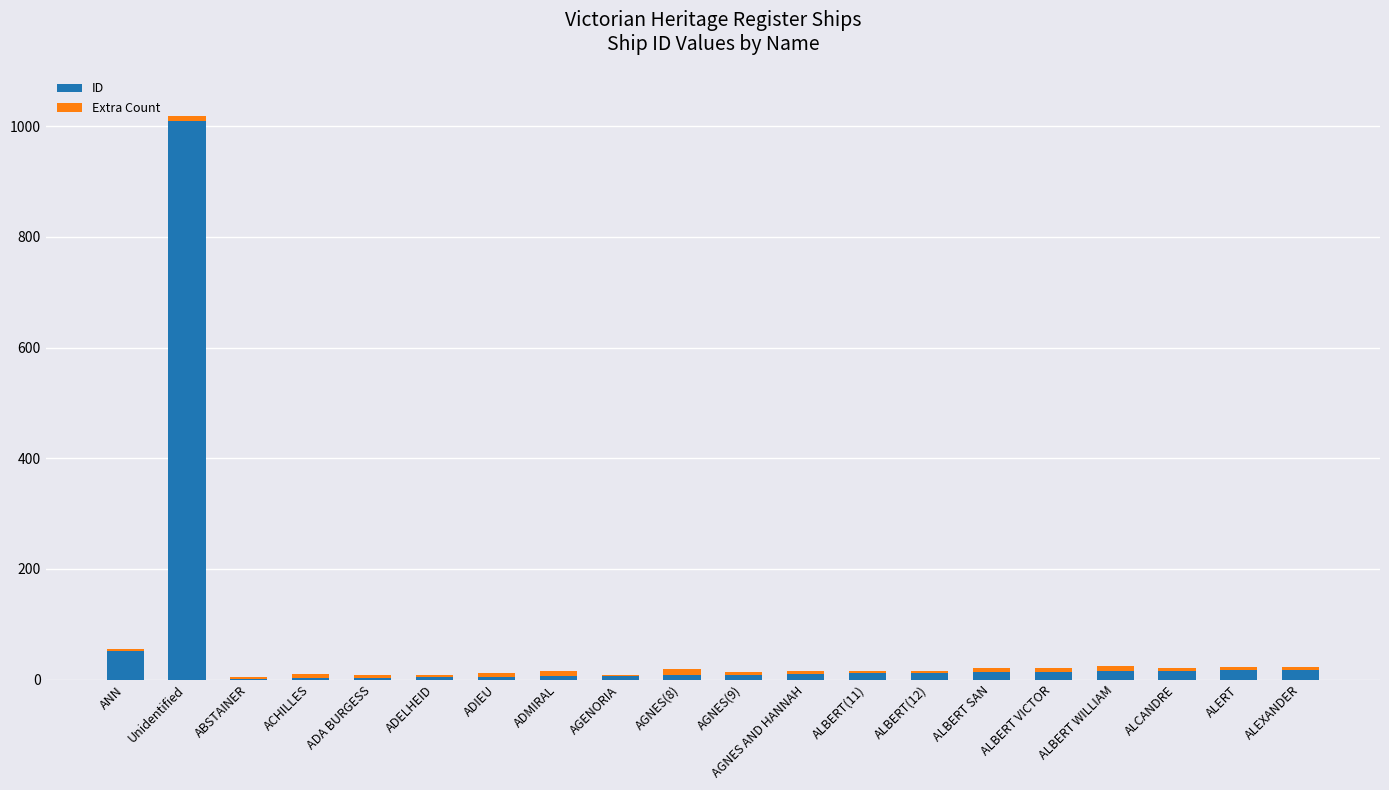

Count the number of data series in this chart.

2